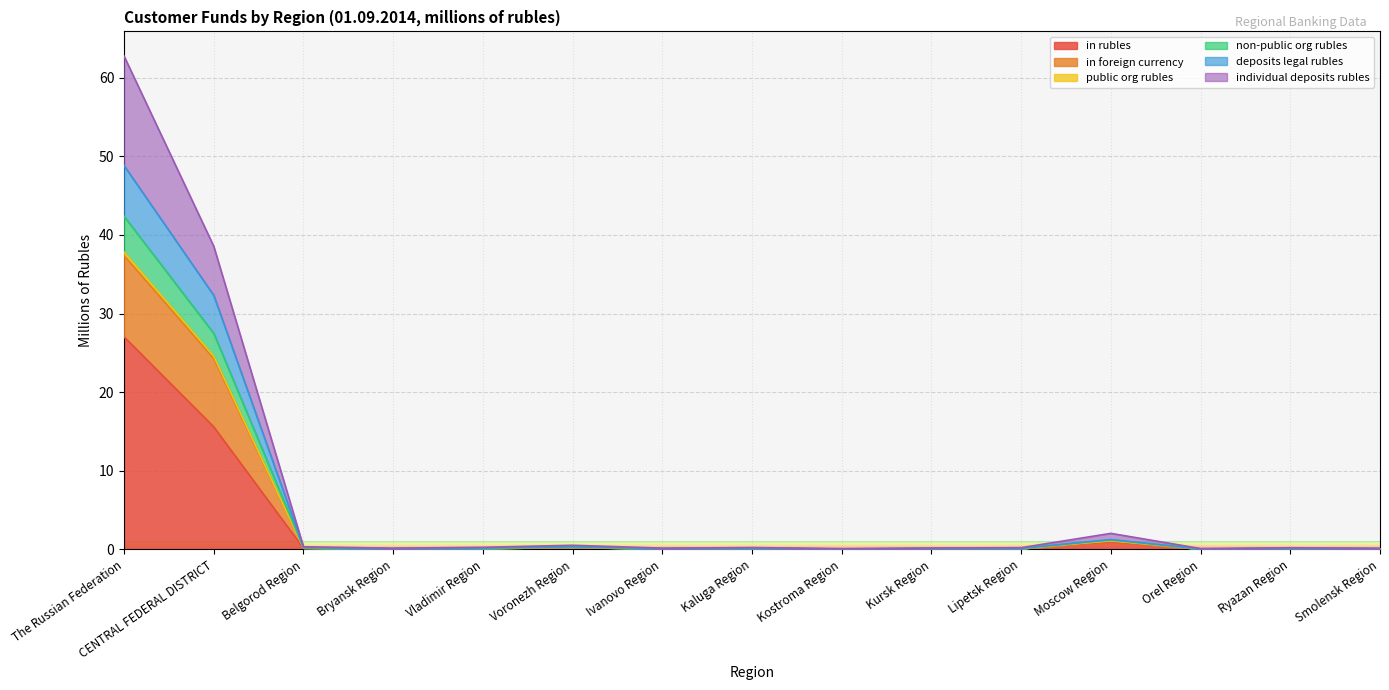

Rank the categories by individual deposits rubles value from lowest to highest.

Kostroma Region, Orel Region, Smolensk Region, Bryansk Region, Ivanovo Region, Kursk Region, Ryazan Region, Lipetsk Region, Kaluga Region, Vladimir Region, Belgorod Region, Voronezh Region, Moscow Region, CENTRAL FEDERAL DISTRICT, The Russian Federation